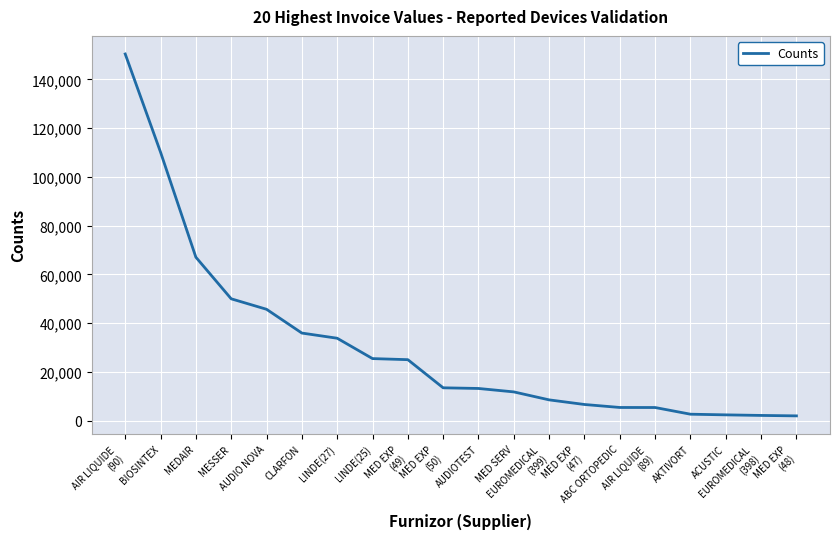

What is the difference between the maximum and minimum values?

148439.3